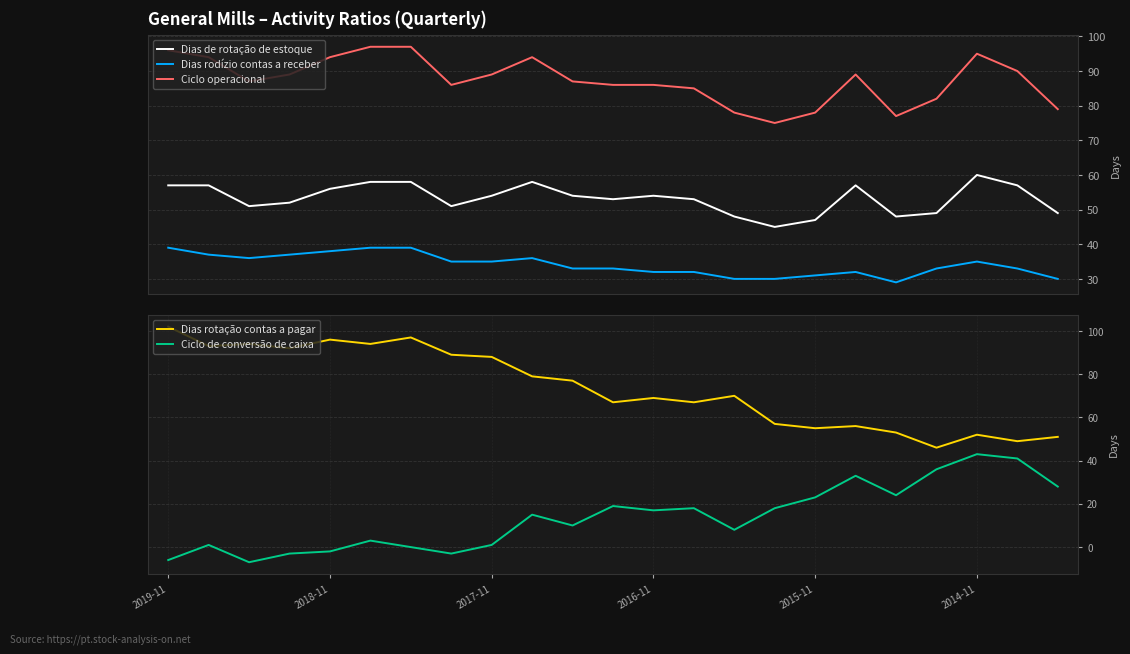

What value does the Dias rotação contas a pagar series have at 6, to the nearest 10?

100